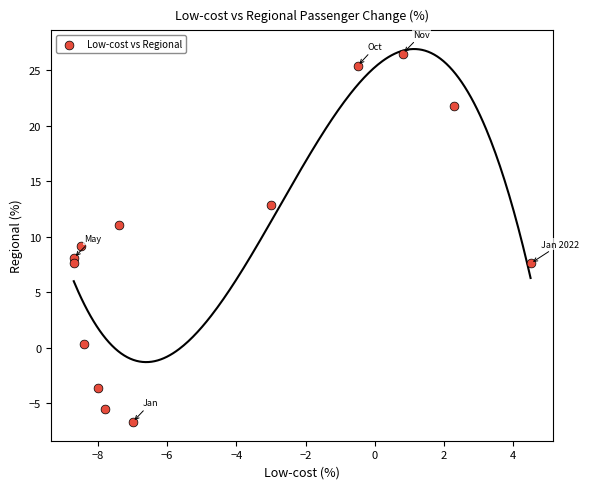

What is the range of X values (max minus min)?

13.2